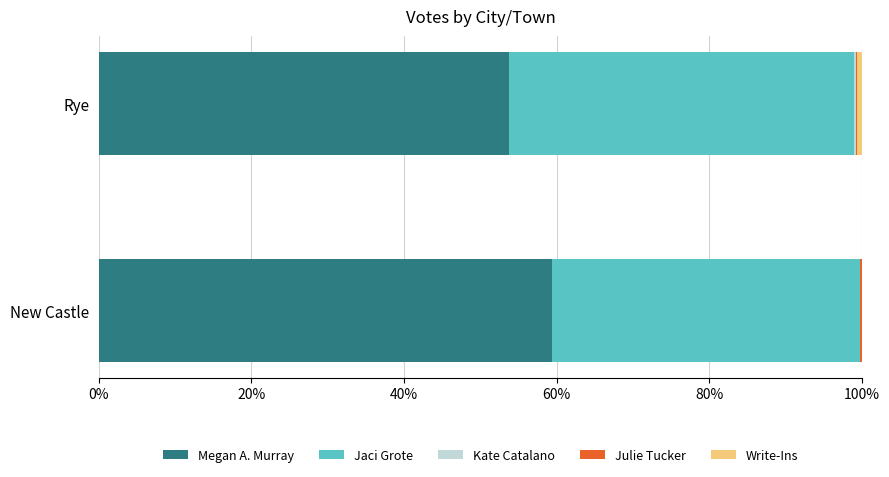

What is the maximum value for Megan A. Murray?

59.4